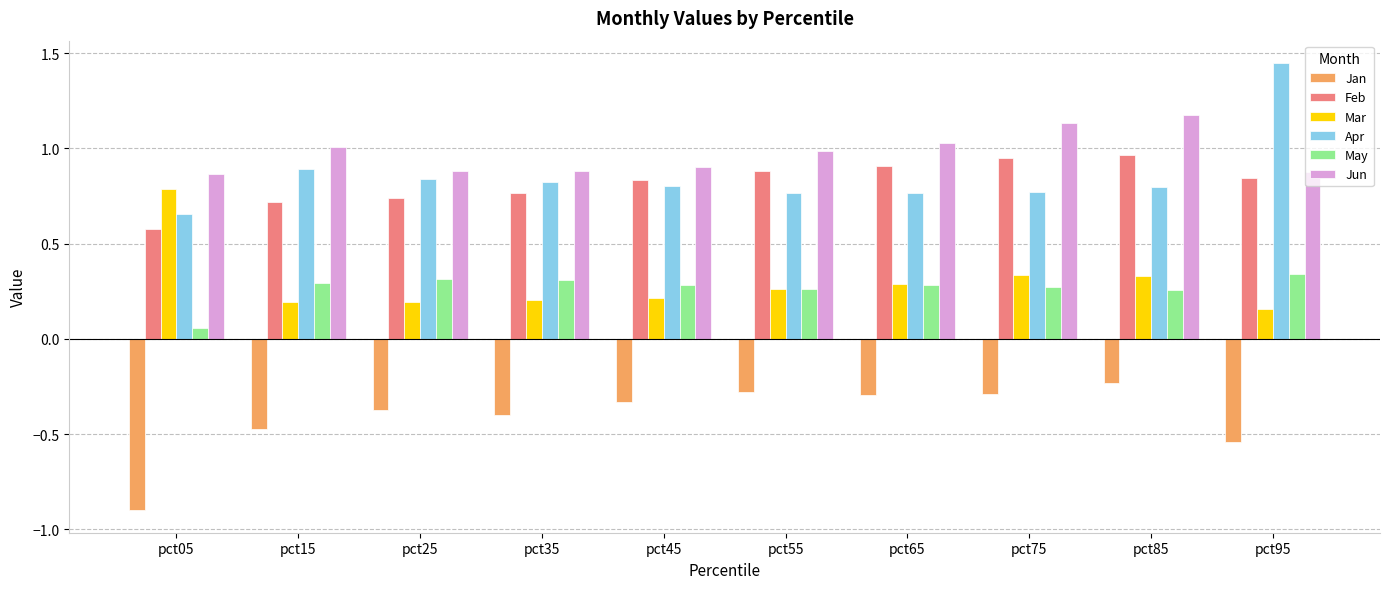

What is the difference between the highest and lowest values at pct05?

1.8